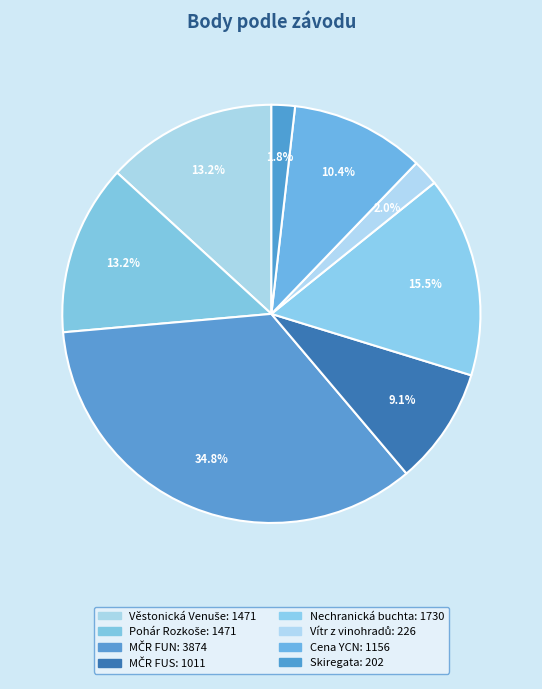

Which category has the biggest portion of the pie?

MČR FUN